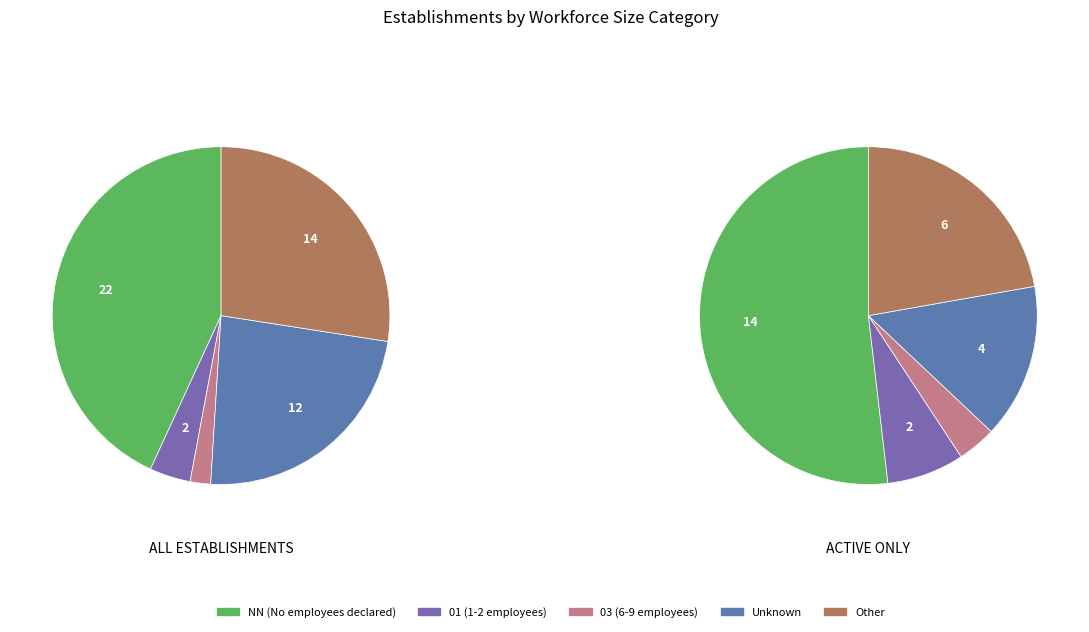

How many slices are in this pie chart?

5